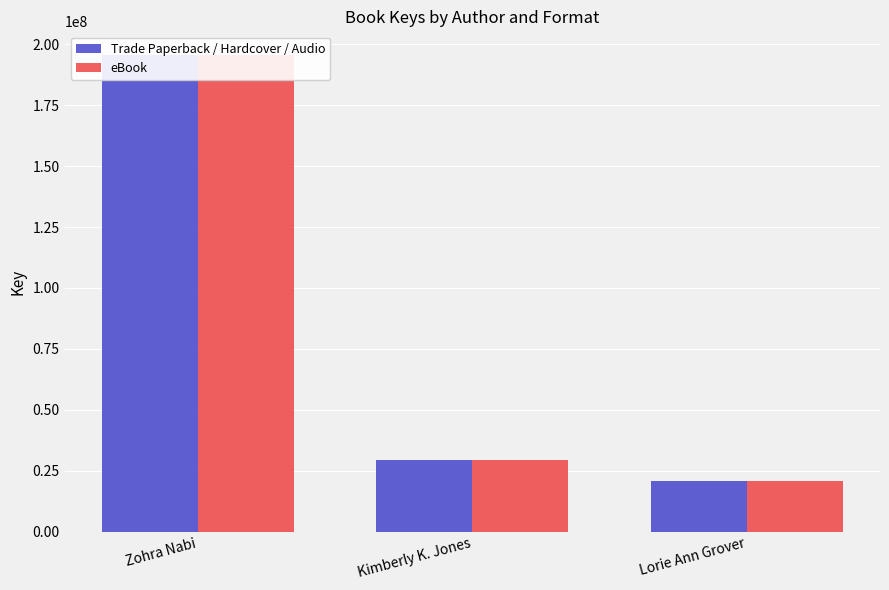

Is the value of eBook at Lorie Ann Grover greater than the value of Trade Paperback / Hardcover / Audio at Zohra Nabi?

No